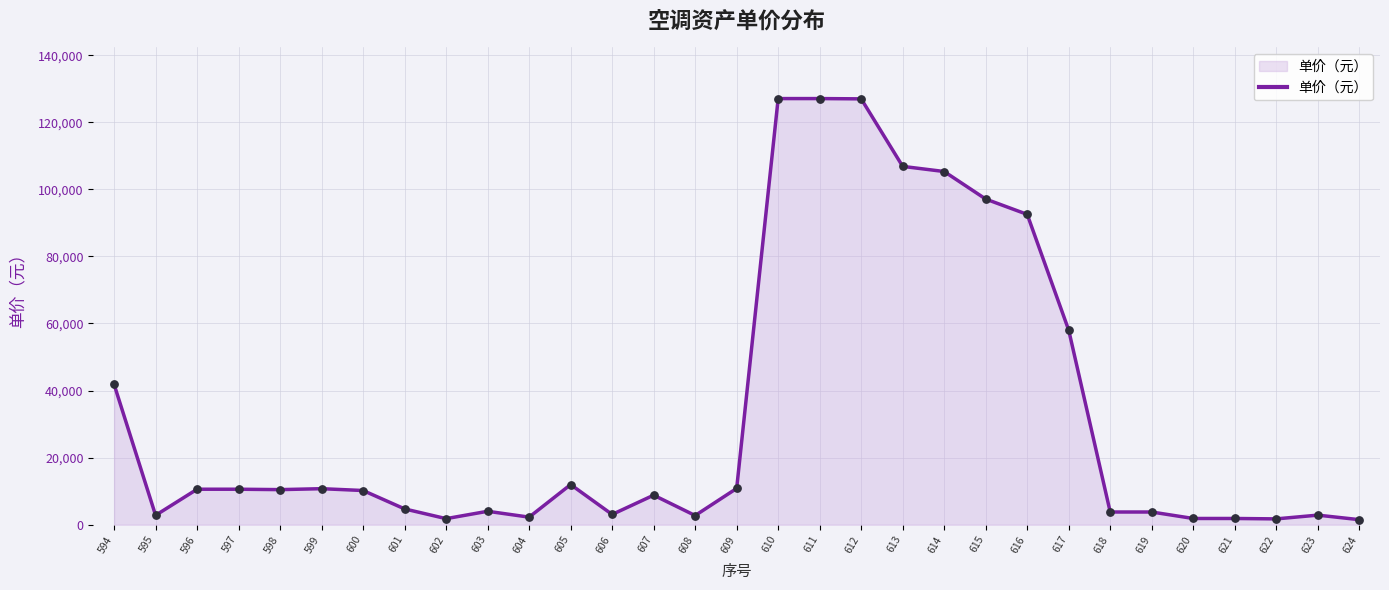

What is the change in value from 610 to 615?

-29964.0